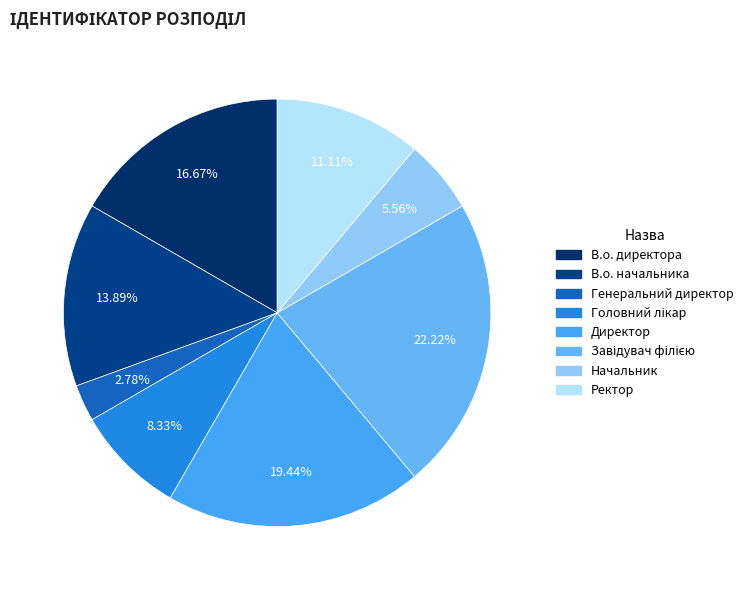

Count the number of slices in the pie.

8